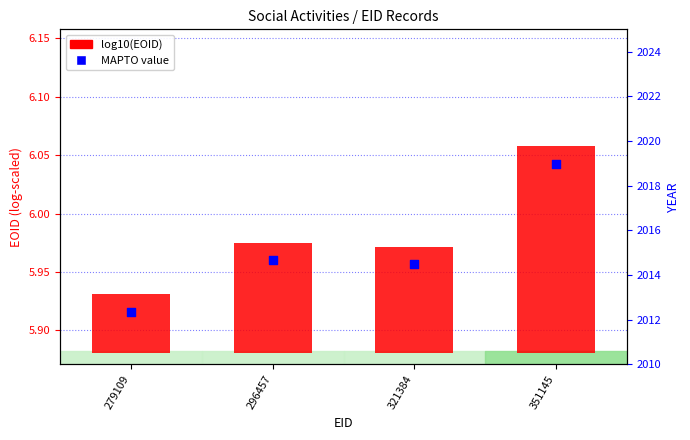

Which series reaches the minimum Y coordinate?

log10(EOID)